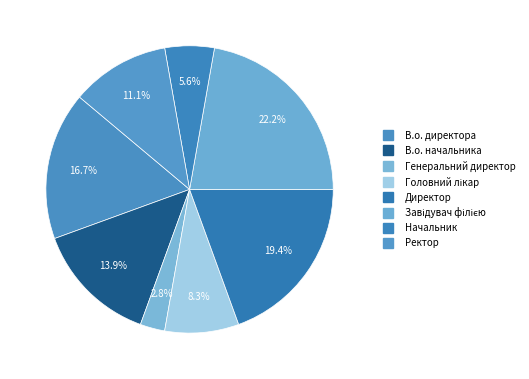

To the nearest percent, what is the combined percentage of Завідувач філією and Начальник?

28%